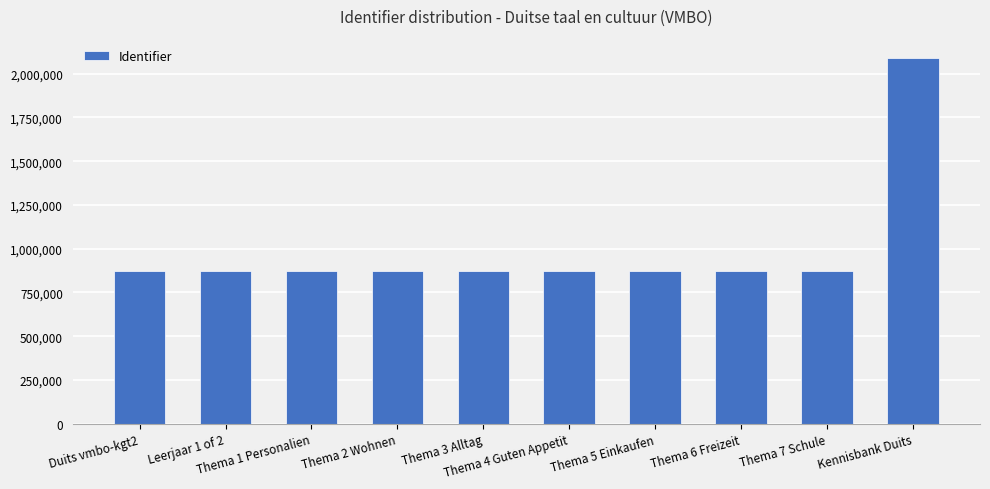

What is the label of the 4th bar from the left?

Thema 2 Wohnen